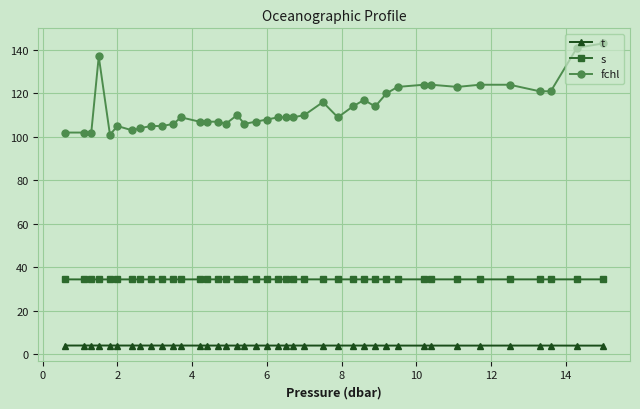

At how many categories does at least one series exceed 133?

3